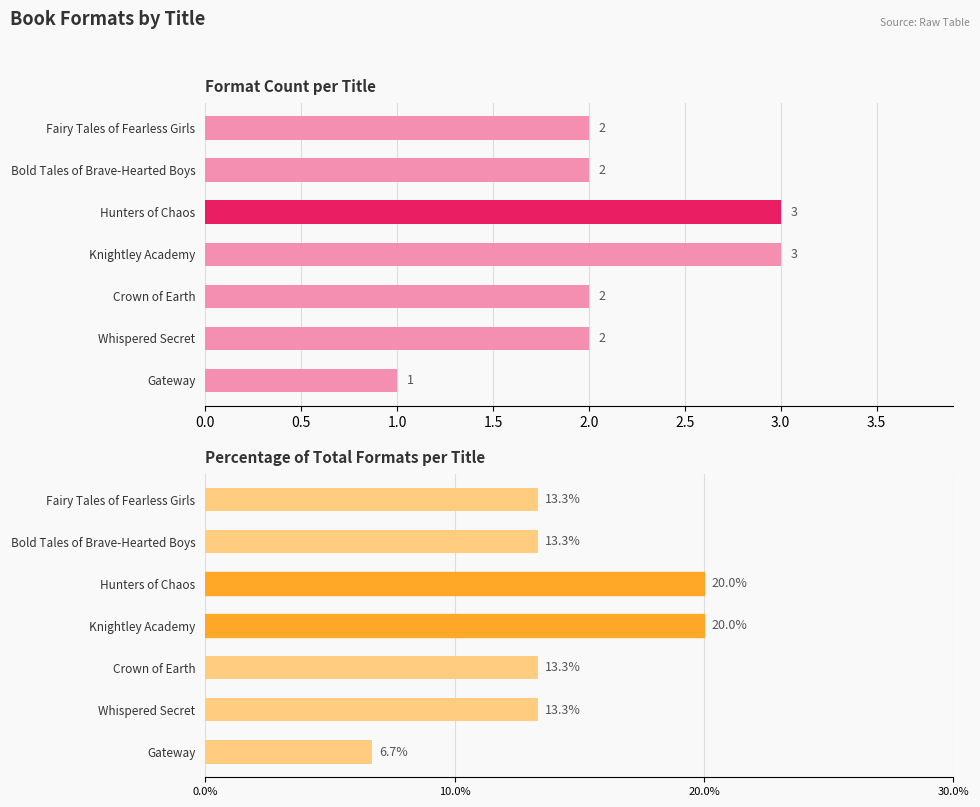

What is the lowest value of the Format Count series?

1.0